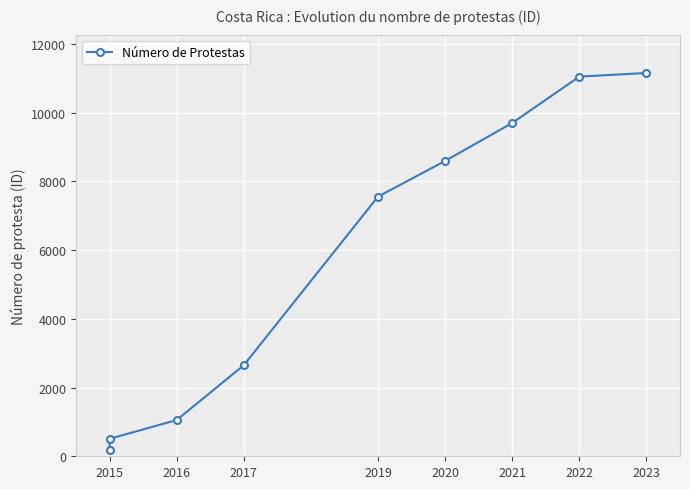

How many lines are shown in the chart?

1